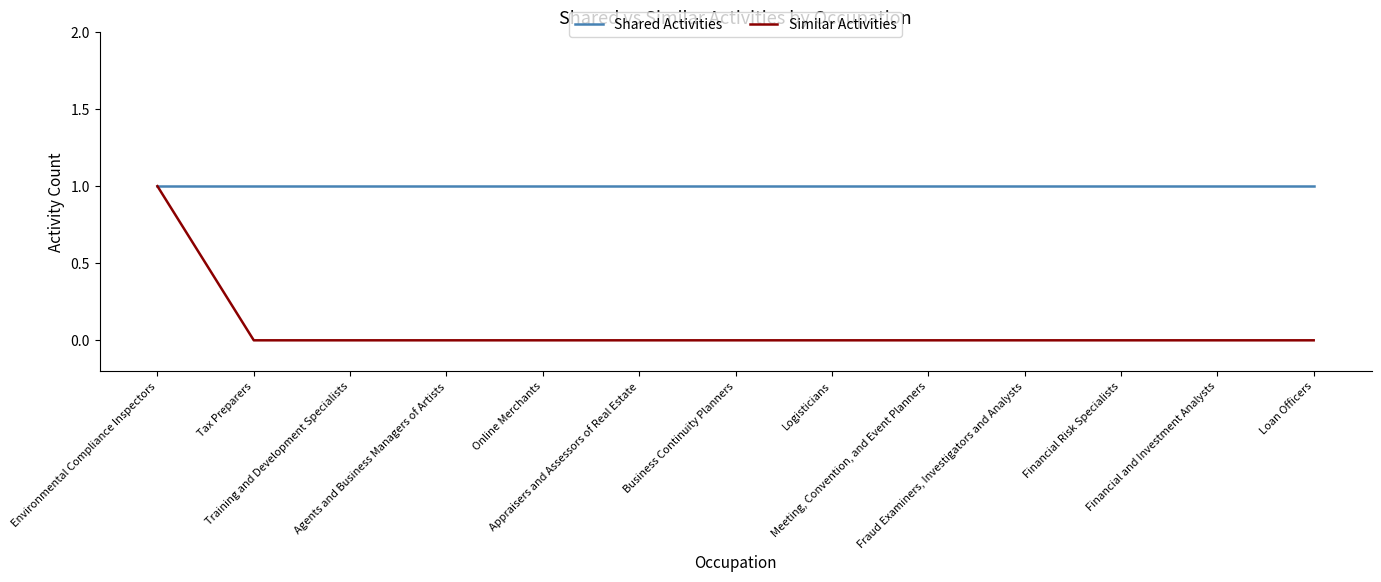

Which series has the largest total across all categories?

Shared Activities